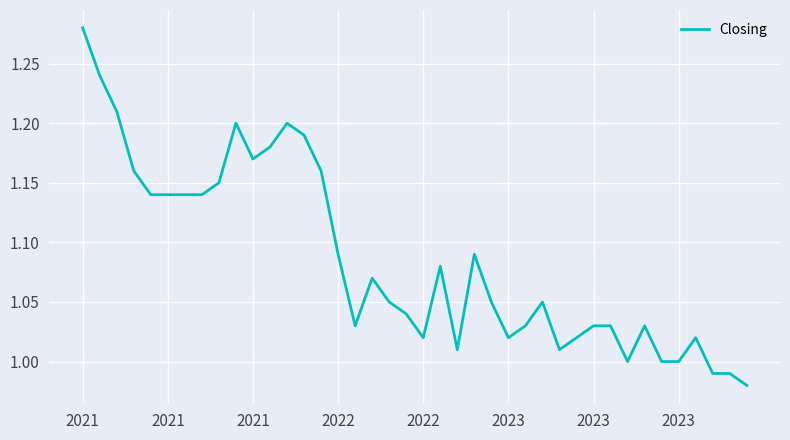

What is the difference between the maximum and minimum values?

0.3